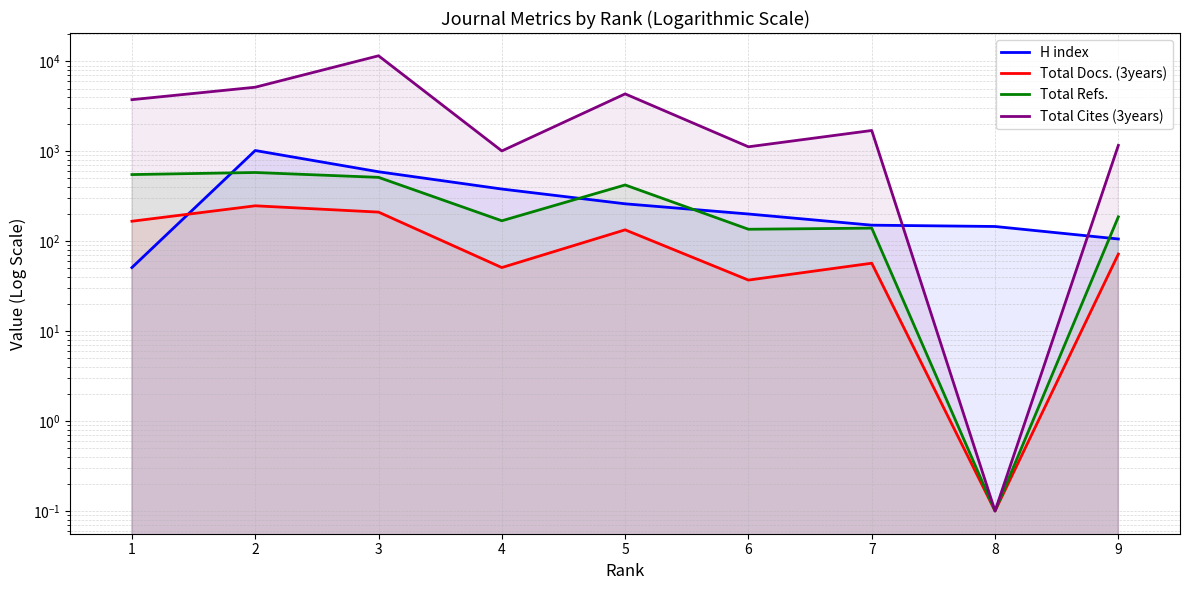

True or false: H index and Total Docs. (3years) cross at least once.

True